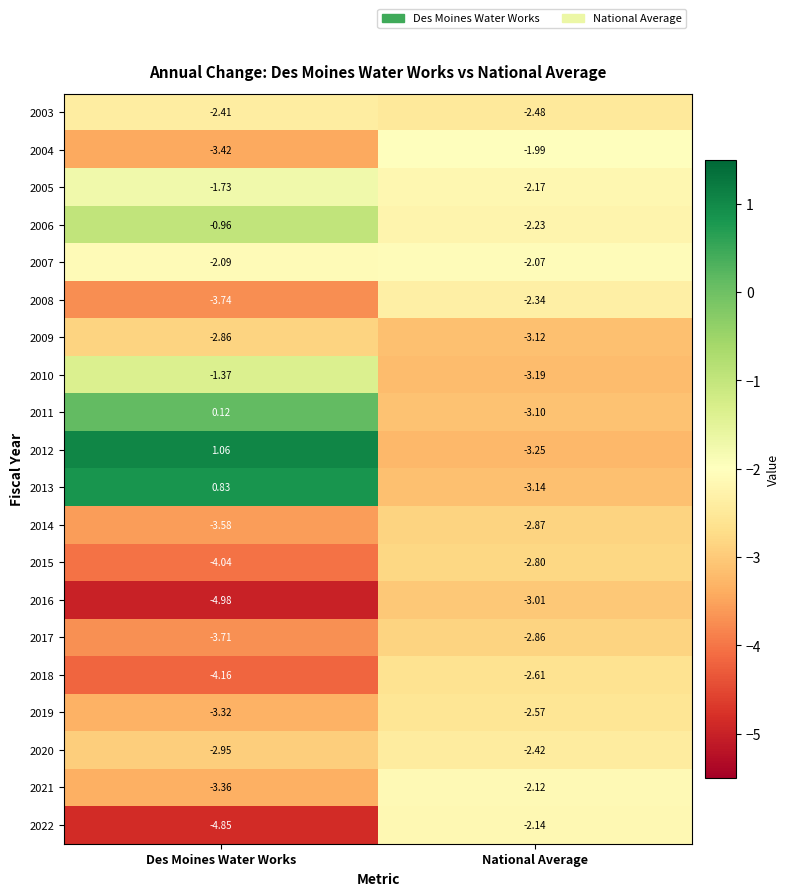

Between Des Moines Water Works and National Average, which series saw the biggest shift?

2012